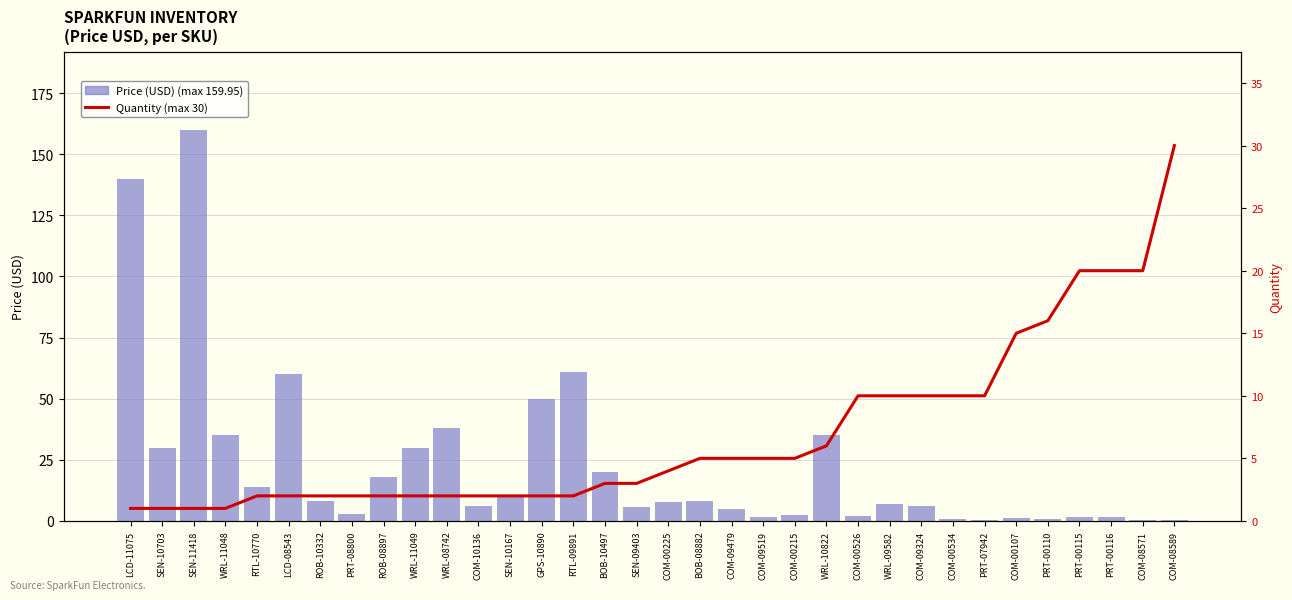

Which series has the largest range (max minus min)?

Price (USD)